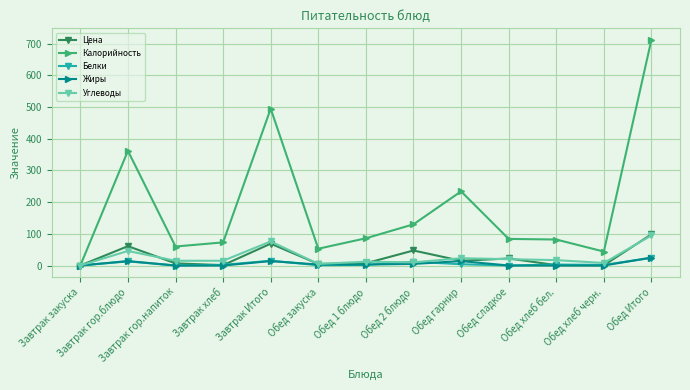

Read the Калорийность value at Завтрак гор.напиток.

60.0